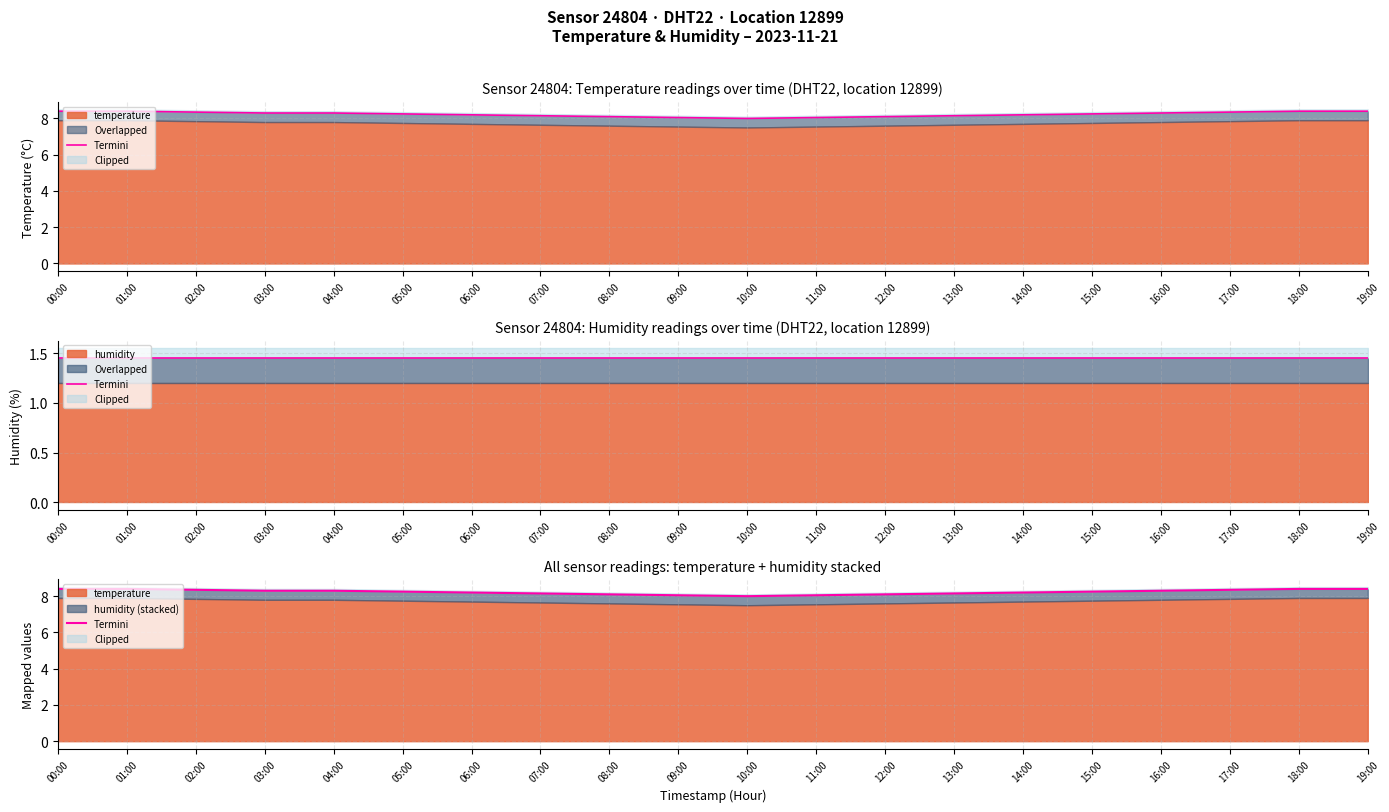

How many interior local valleys (lower than both neighbors) does the data have?

1